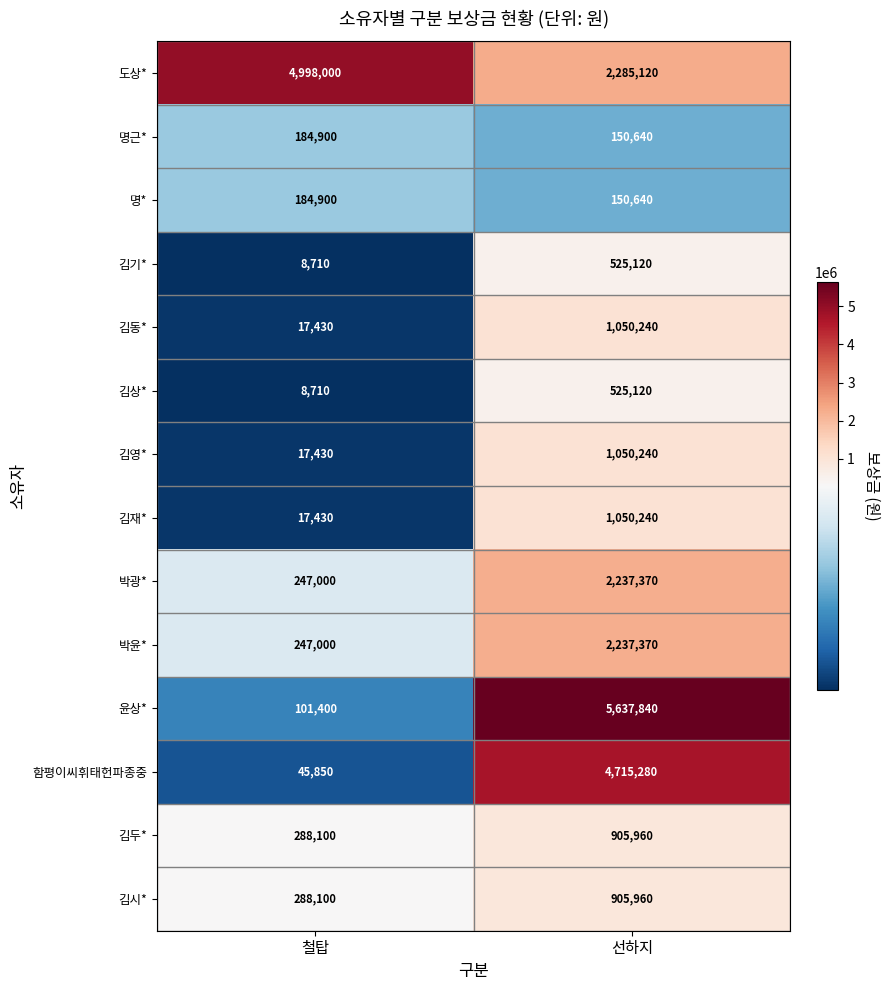

Which series has the largest total across all categories?

도상*